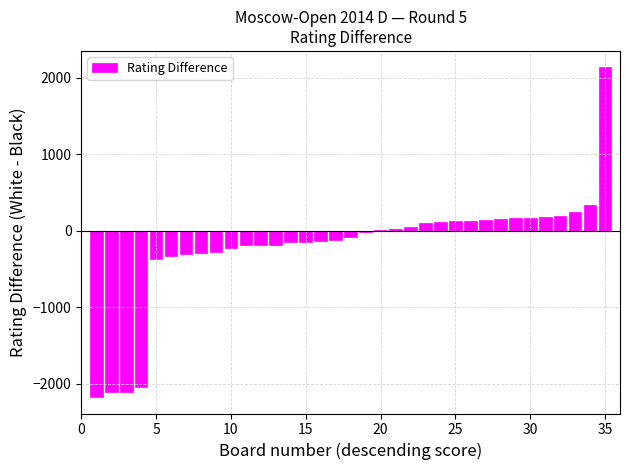

What is the sum of all values?

-7097